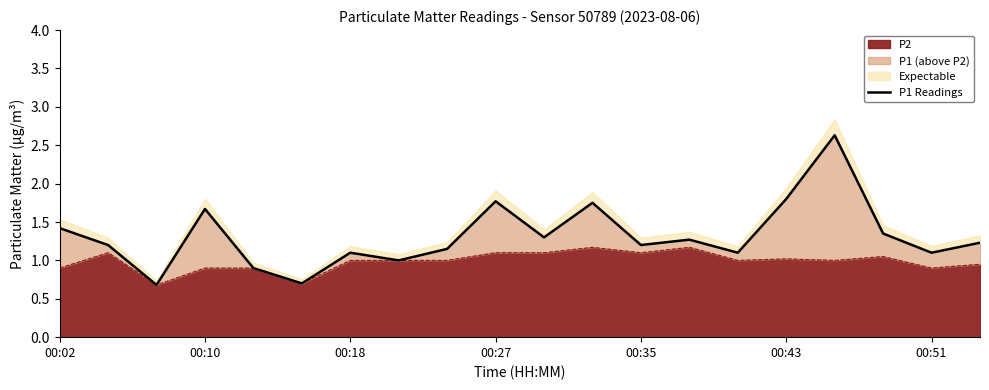

Where does the data first go above 1?

00:02